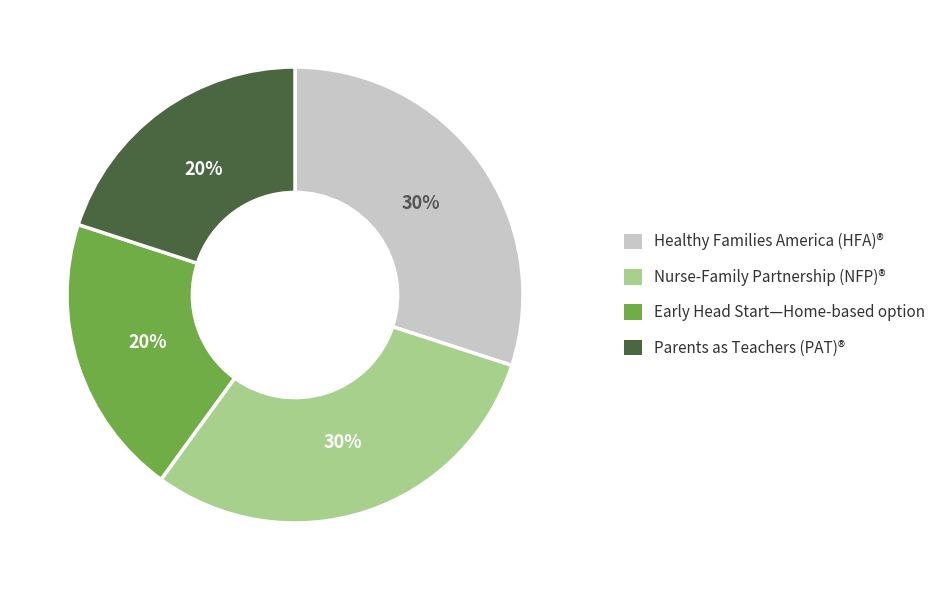

To the nearest percent, what is the average slice percentage?

25%